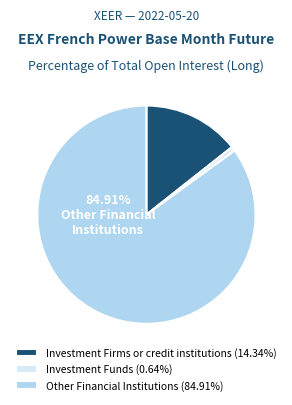

Is the sum of Other Financial Institutions and Investment Funds greater than half?

Yes